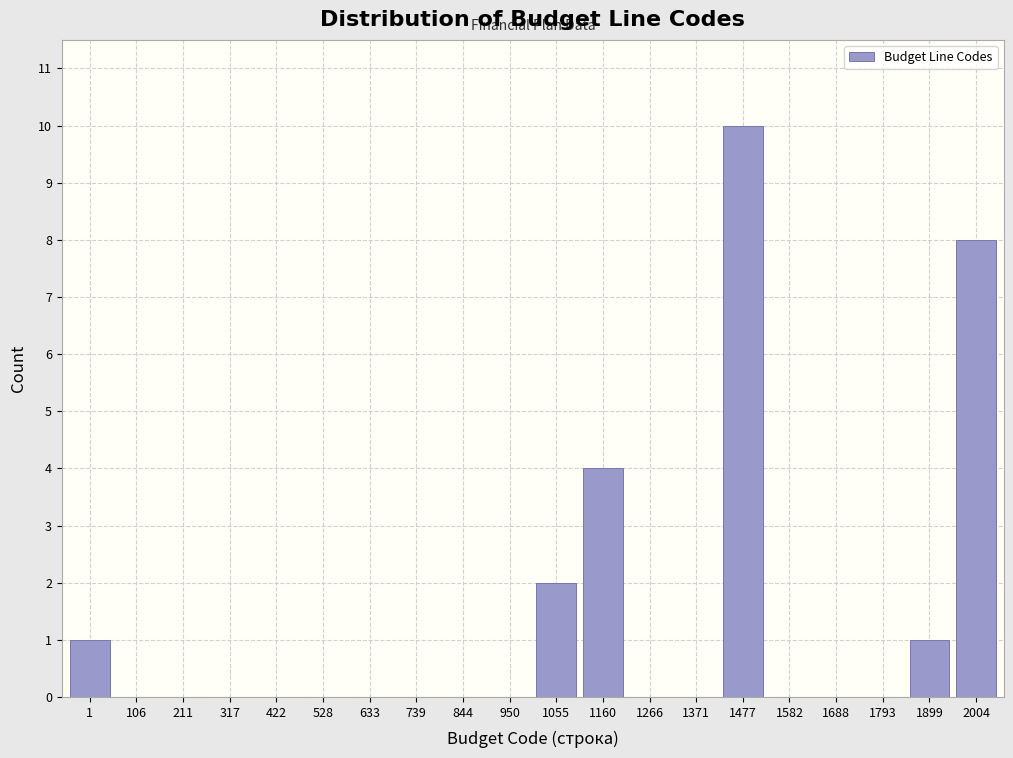

Reading left to right, transcribe all the data shown in this chart.

1=1	106=0	211=0	317=0	422=0	528=0	633=0	739=0	844=0	950=0	1055=2	1160=4	1266=0	1371=0	1477=10	1582=0	1688=0	1793=0	1899=1	2004=8